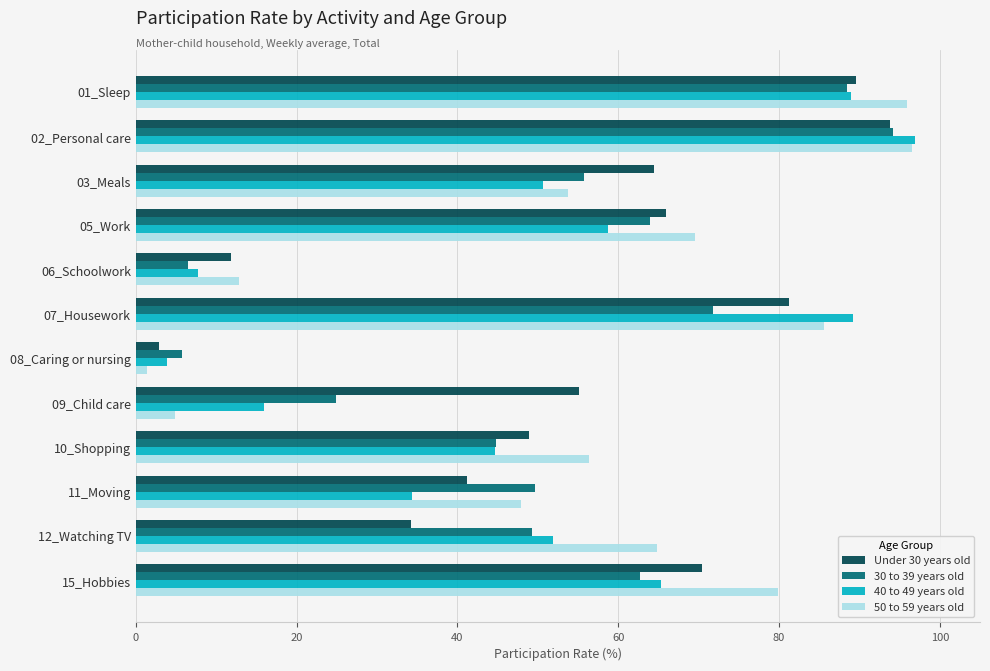

What is the maximum value for 30 to 39 years old?

94.2